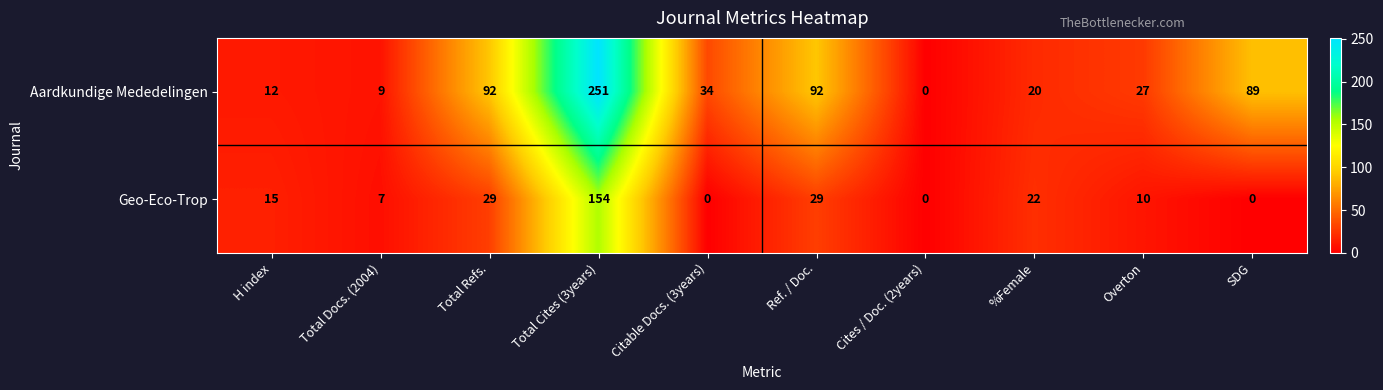

What is the total value across all series at Total Refs.?

121